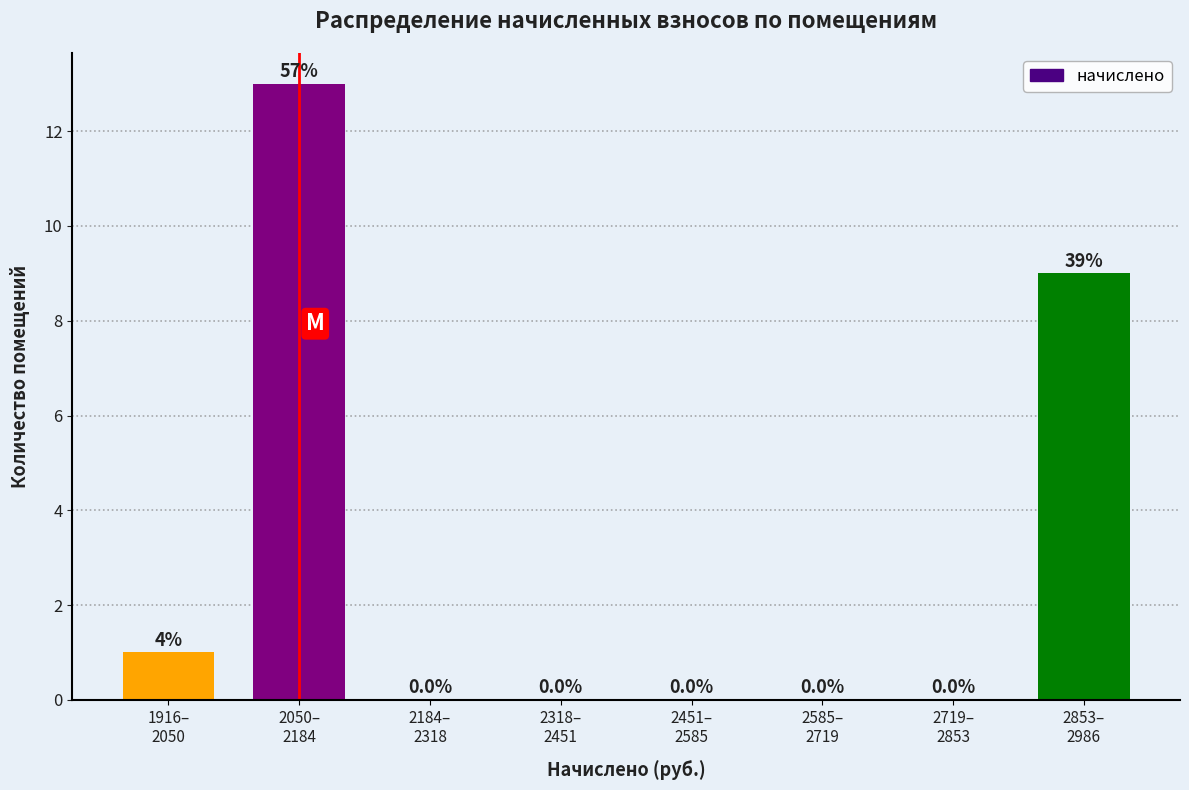

What is the sum of all values?

23